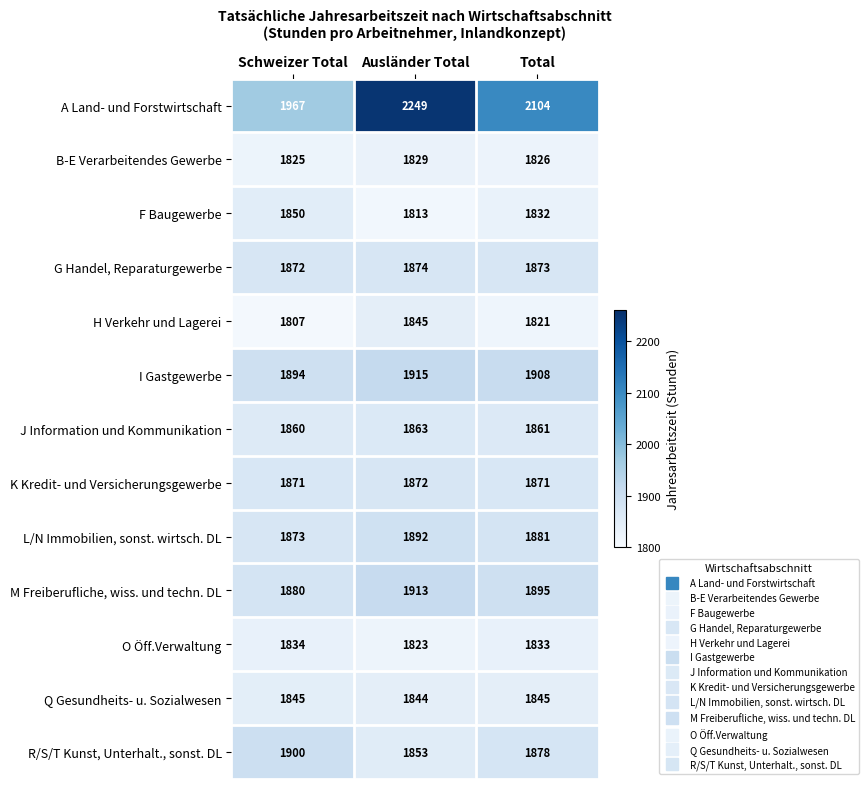

What is the difference between the highest and lowest values at Schweizer Total?

160